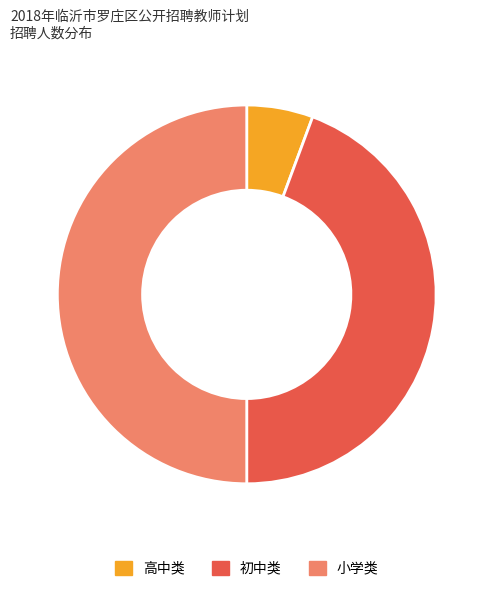

How many slices are in this pie chart?

3